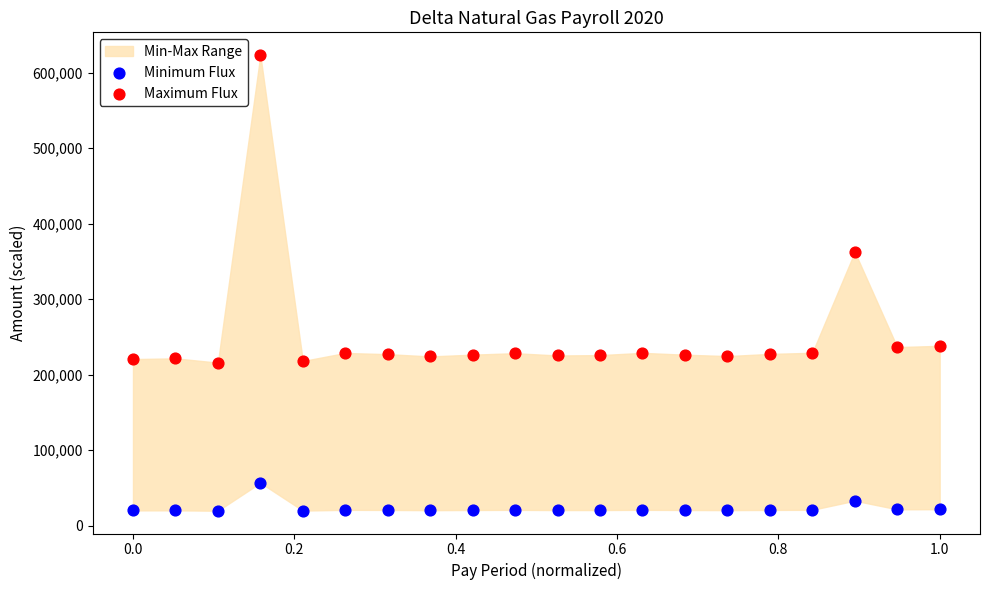

Which series contains the lowest Y value?

Minimum Flux